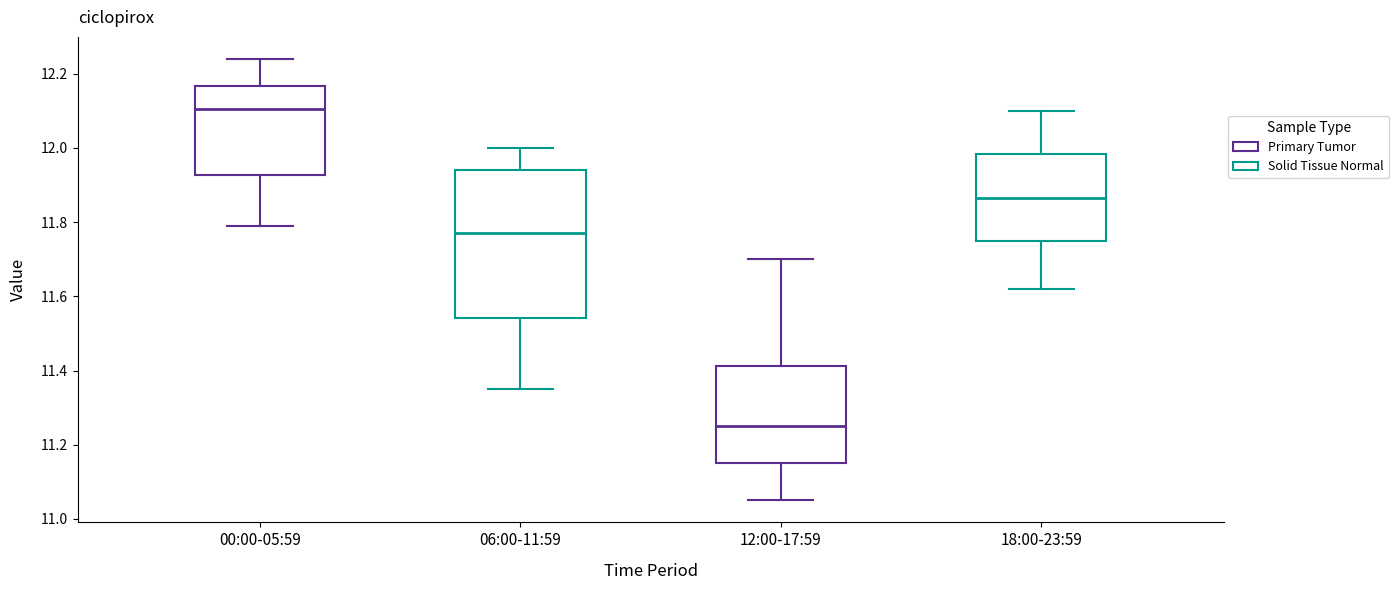

Which box's median line is the lowest?

12:00-17:59